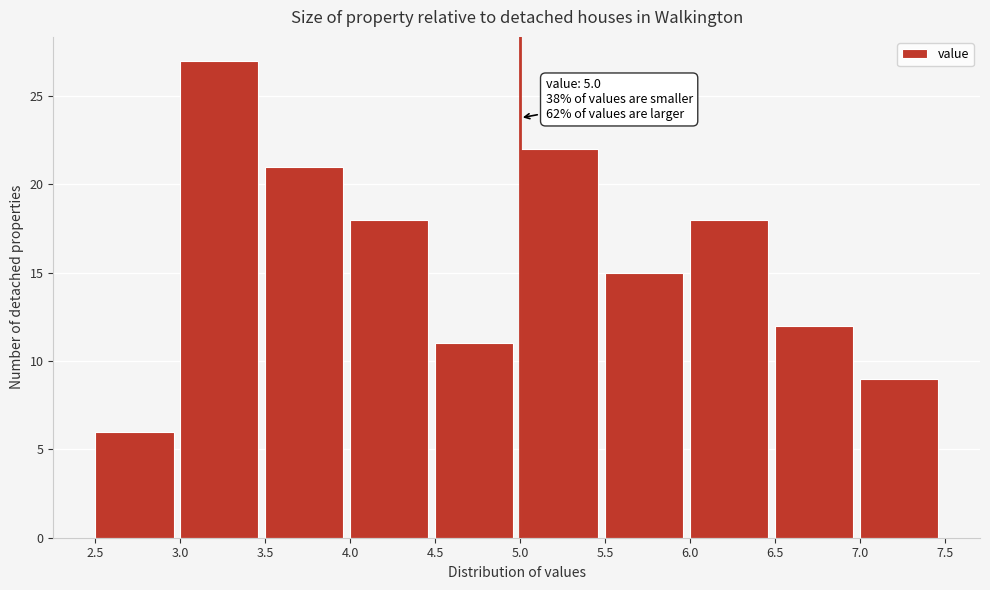

Which range on the x-axis has the tallest bar?

3.0 to 3.5